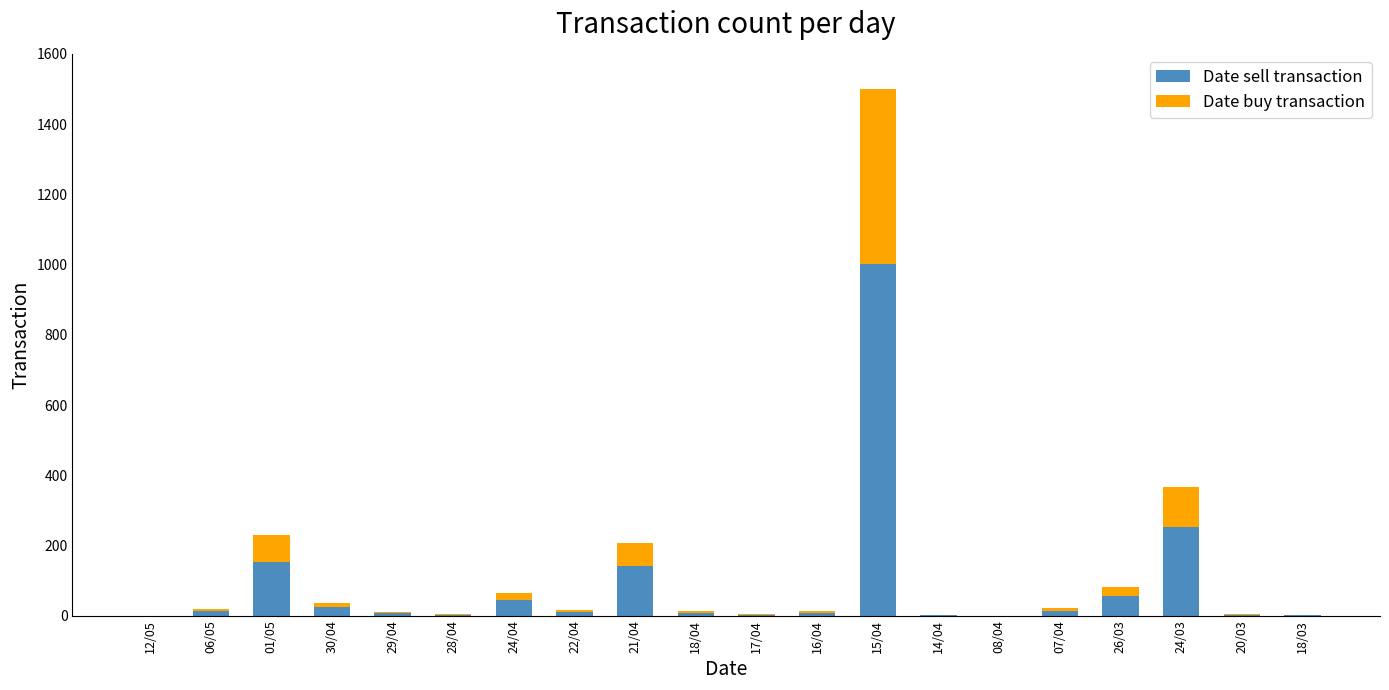

At which category is the sum across all series the highest?

15/04